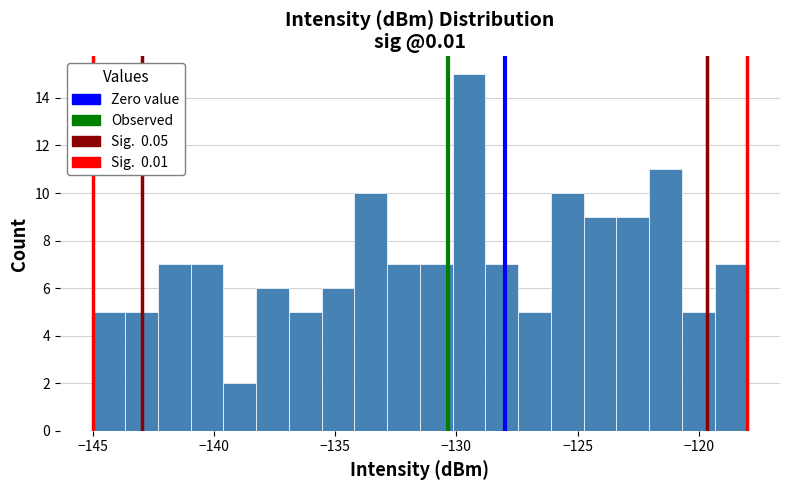

Around what value on the x-axis is the tallest bar? Give the approximate position of its centre, as read against the axis.

-129.5